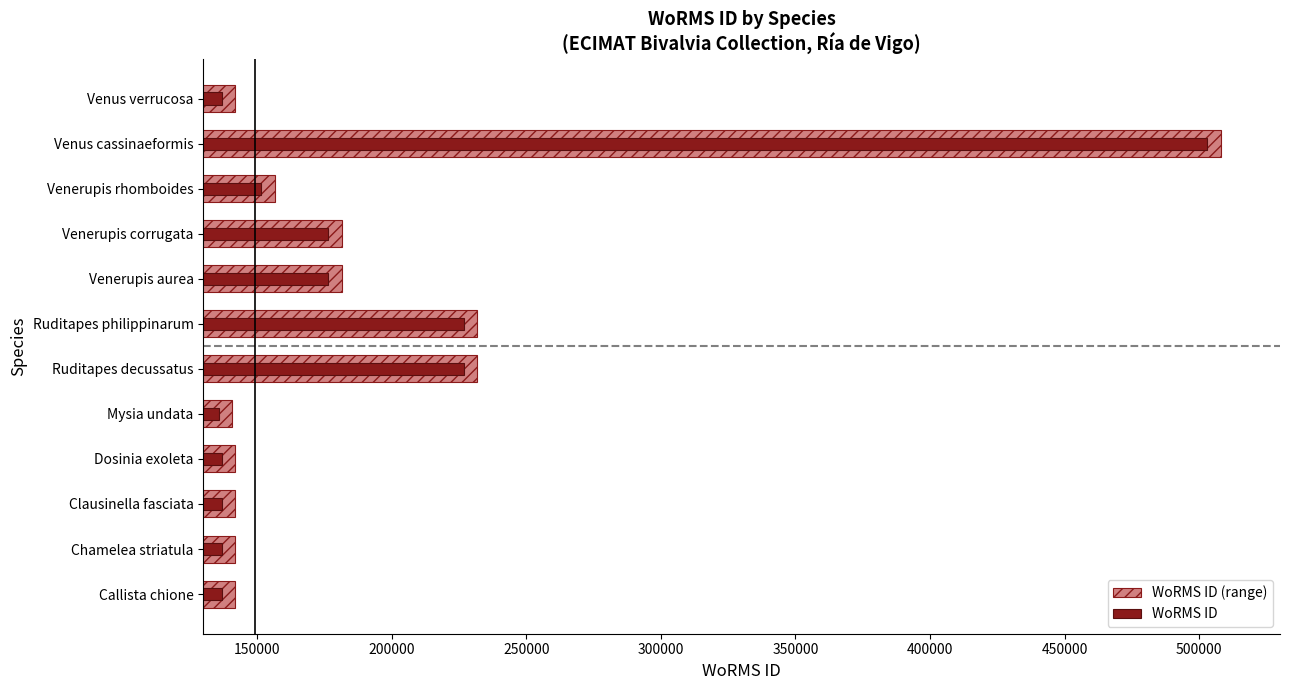

How many data points in WoRMS ID (range) are above 156494?

5